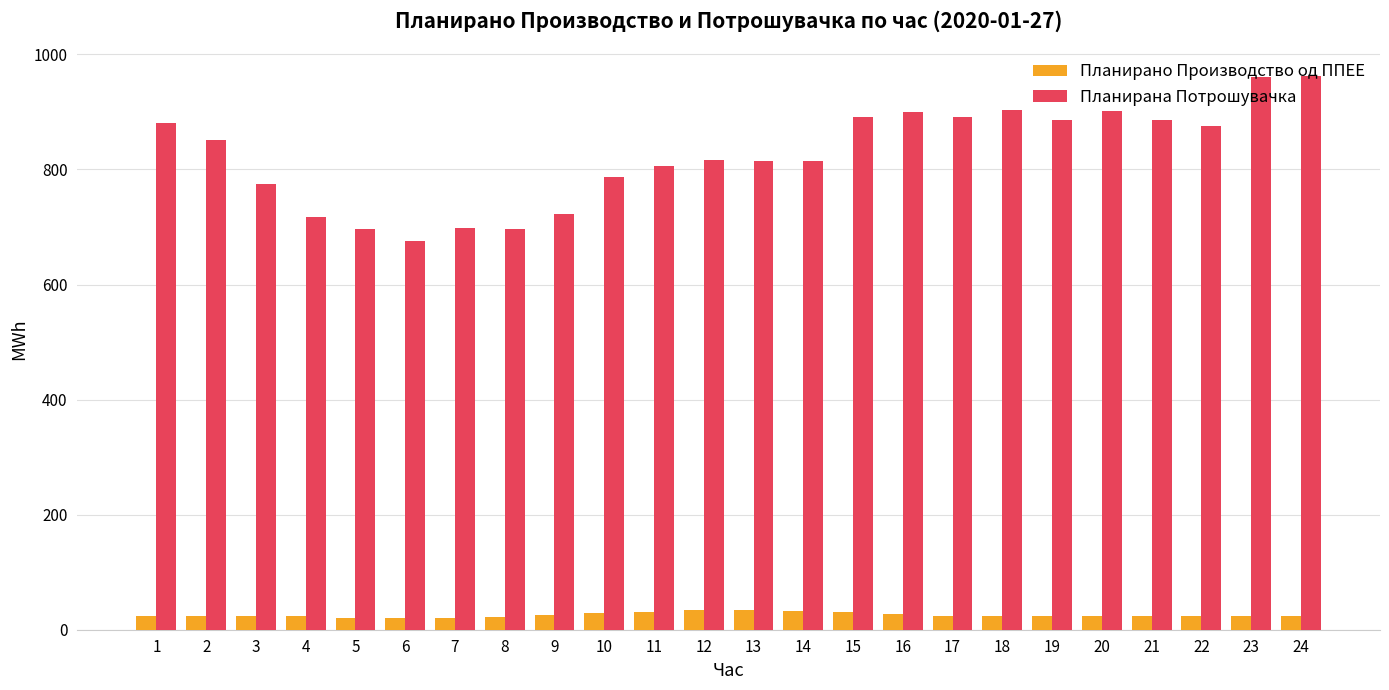

How many distinct data groups are displayed?

2